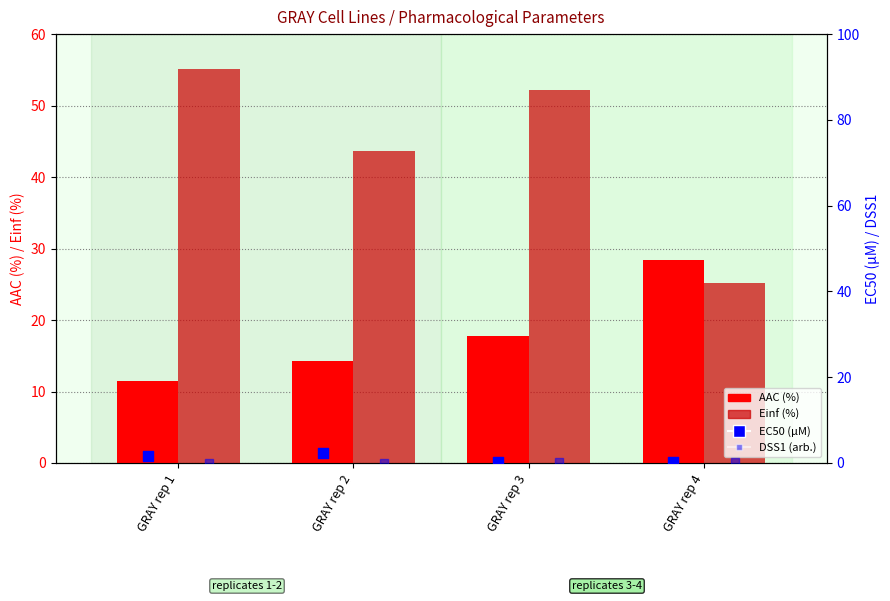

At which category is the sum across all series the highest?

GRAY rep 3